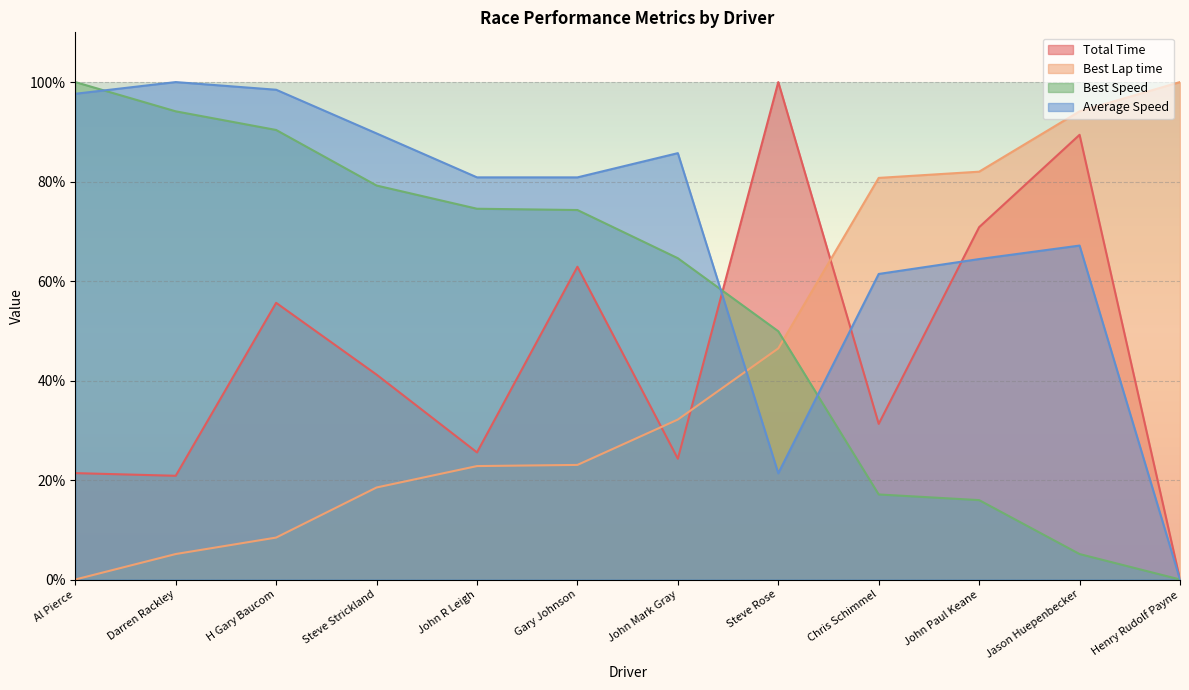

Reading left to right, transcribe all the data shown in this chart.

Total Time: Al Pierce=21.4	Darren Rackley=20.9	H Gary Baucom=55.6	Steve Strickland=41.2	John R Leigh=25.6	Gary Johnson=62.9	John Mark Gray=24.3	Steve Rose=100.0	Chris Schimmel=31.3	John Paul Keane=70.8	Jason Huepenbecker=89.4	Henry Rudolf Payne=0.0
Best Lap time: Al Pierce=0.0	Darren Rackley=5.1	H Gary Baucom=8.4	Steve Strickland=18.5	John R Leigh=22.8	Gary Johnson=23.0	John Mark Gray=32.2	Steve Rose=46.5	Chris Schimmel=80.7	John Paul Keane=82.0	Jason Huepenbecker=94.1	Henry Rudolf Payne=100.0
Best Speed: Al Pierce=100.0	Darren Rackley=94.1	H Gary Baucom=90.4	Steve Strickland=79.2	John R Leigh=74.5	Gary Johnson=74.3	John Mark Gray=64.6	Steve Rose=49.9	Chris Schimmel=17.1	John Paul Keane=16.0	Jason Huepenbecker=5.1	Henry Rudolf Payne=0.0
Average Speed: Al Pierce=97.6	Darren Rackley=100.0	H Gary Baucom=98.5	Steve Strickland=89.7	John R Leigh=80.8	Gary Johnson=80.8	John Mark Gray=85.7	Steve Rose=21.4	Chris Schimmel=61.4	John Paul Keane=64.4	Jason Huepenbecker=67.1	Henry Rudolf Payne=0.0